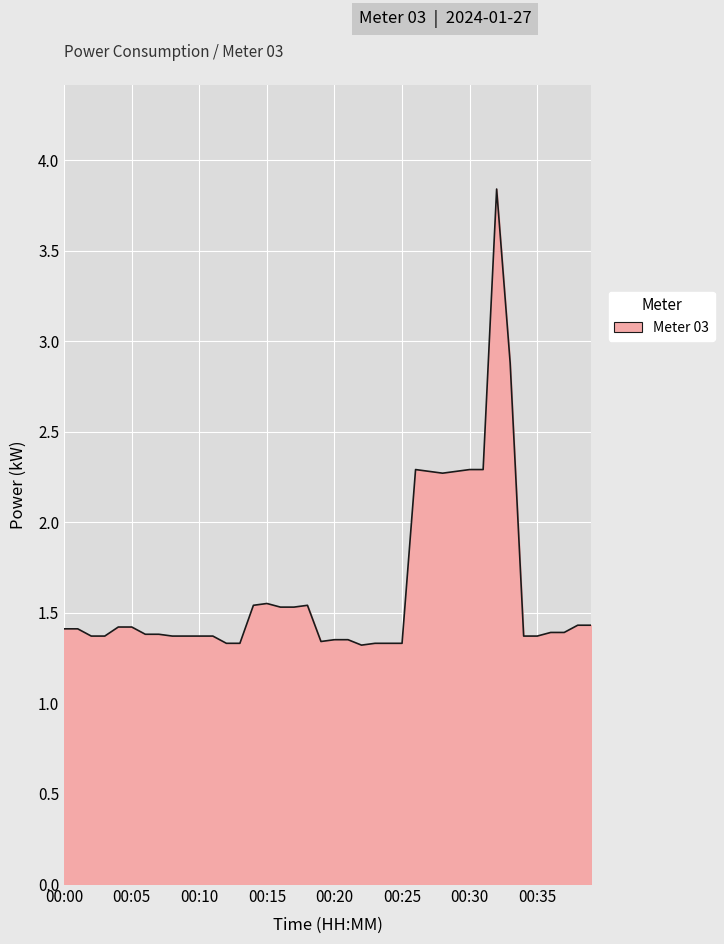

What is the minimum value shown in the chart?

1.3